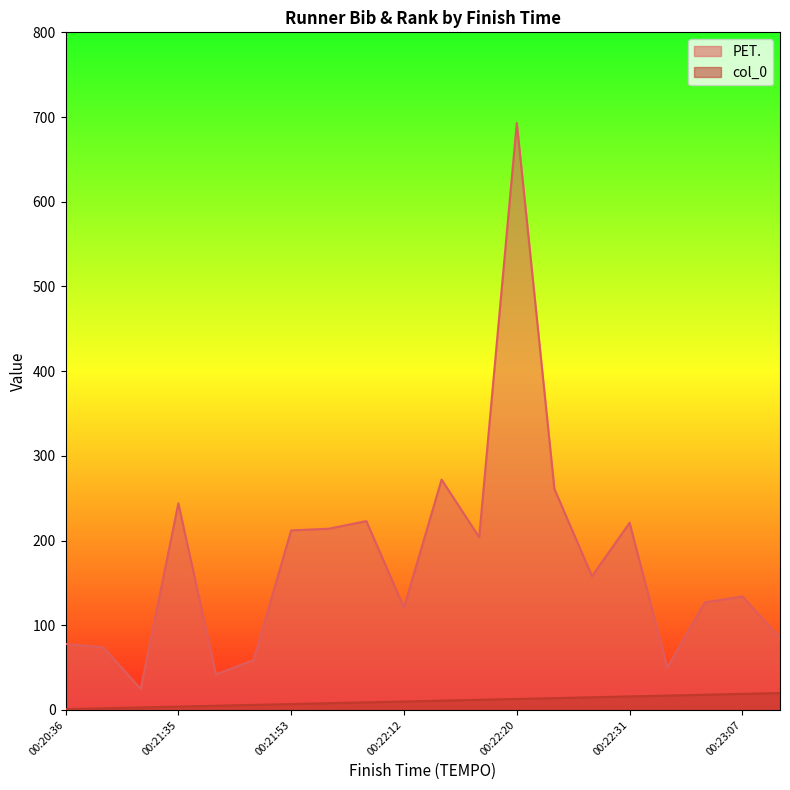

What is the sum of the col_0 values at 00:20:46 and 00:23:13?

22